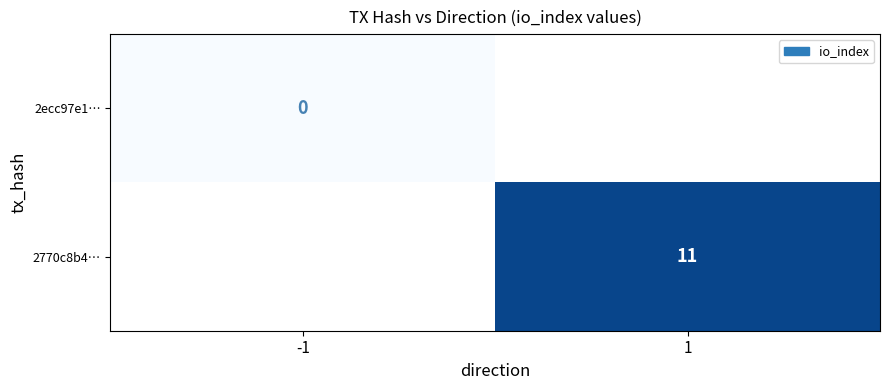

The value of 2770c8b4… at 1 is 19. True or false?

False